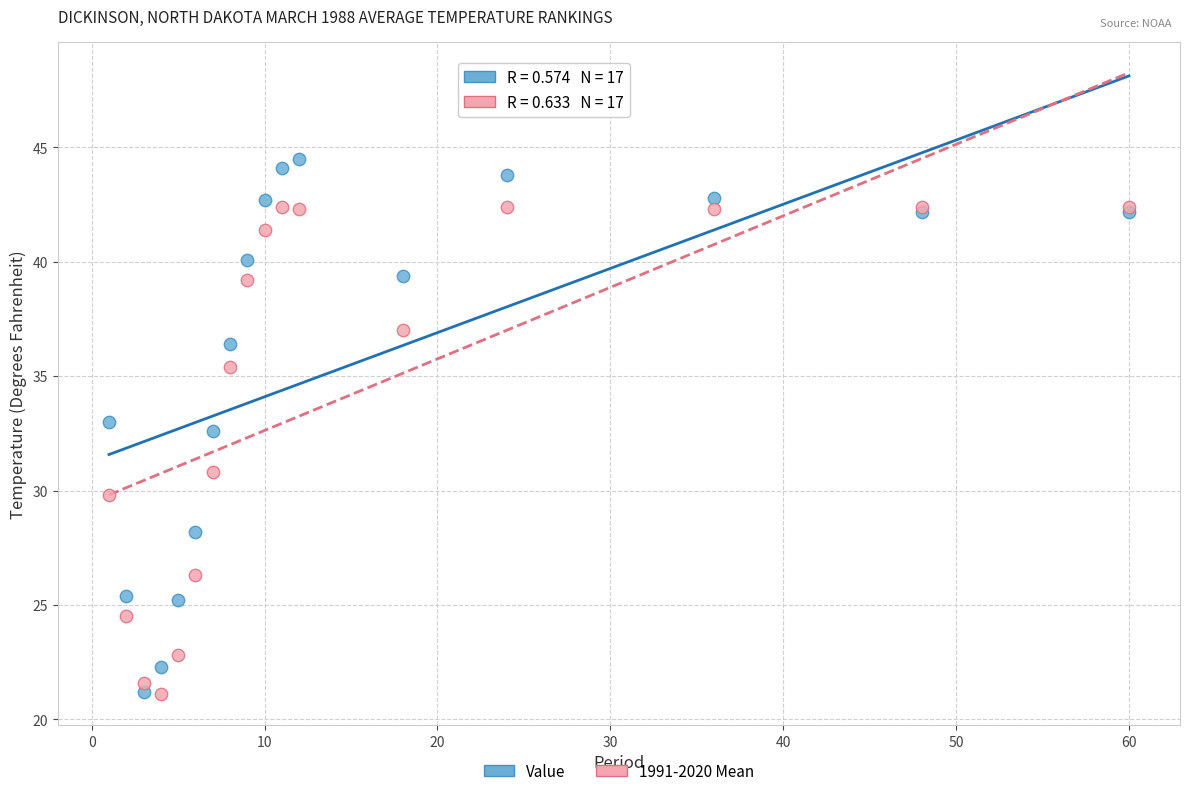

Which series contains the highest Y value?

Value